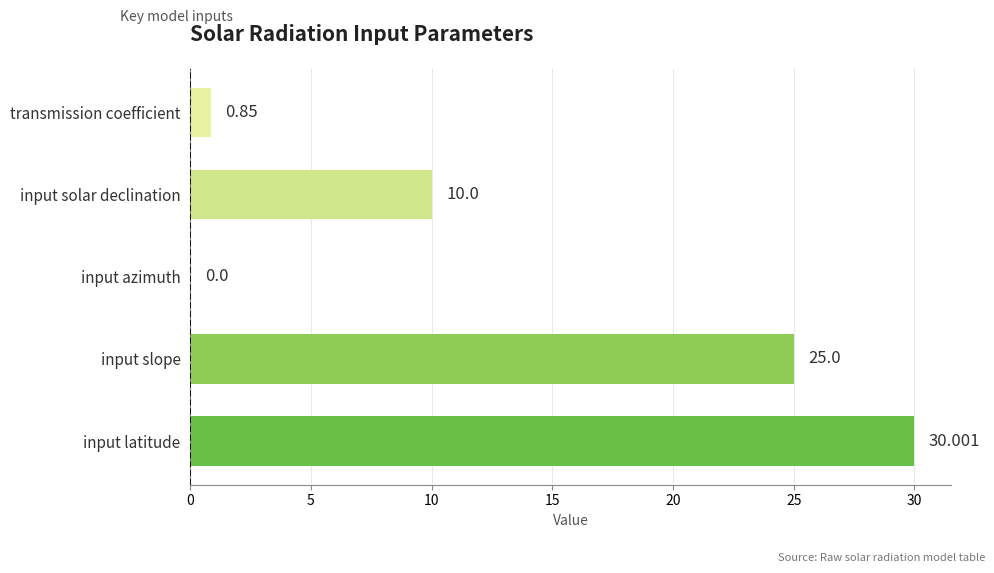

Which has a higher value, input slope or input solar declination?

input slope